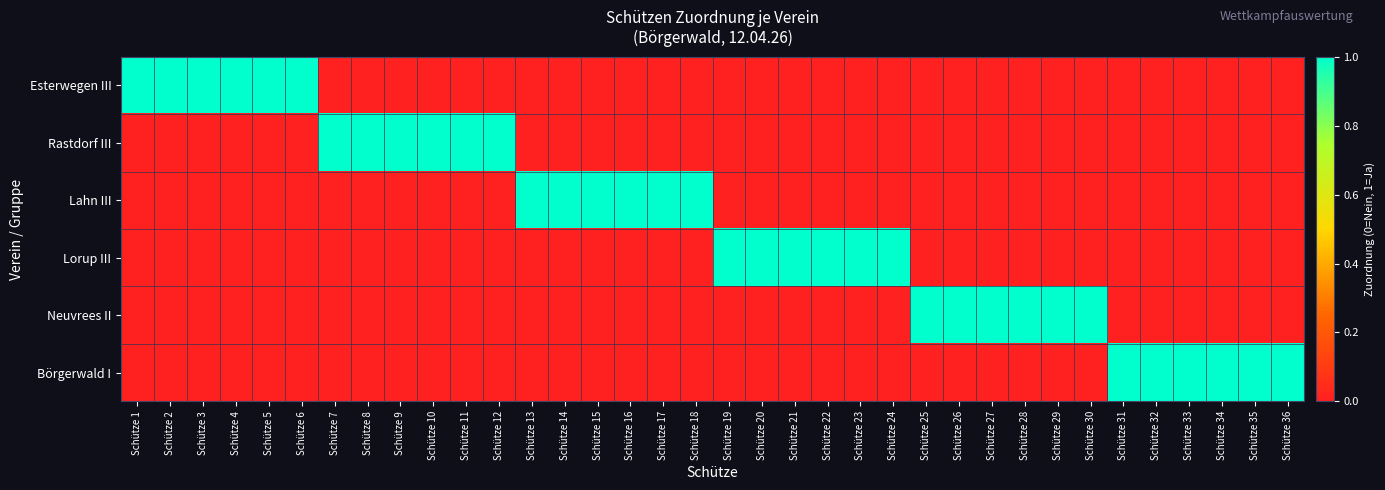

Reading left to right, transcribe all the data shown in this chart.

Esterwegen III: Schütze 1=1	Schütze 2=1	Schütze 3=1	Schütze 4=1	Schütze 5=1	Schütze 6=1	Schütze 7=0	Schütze 8=0	Schütze 9=0	Schütze 10=0	Schütze 11=0	Schütze 12=0	Schütze 13=0	Schütze 14=0	Schütze 15=0	Schütze 16=0	Schütze 17=0	Schütze 18=0	Schütze 19=0	Schütze 20=0	Schütze 21=0	Schütze 22=0	Schütze 23=0	Schütze 24=0	Schütze 25=0	Schütze 26=0	Schütze 27=0	Schütze 28=0	Schütze 29=0	Schütze 30=0	Schütze 31=0	Schütze 32=0	Schütze 33=0	Schütze 34=0	Schütze 35=0	Schütze 36=0
Rastdorf III: Schütze 1=0	Schütze 2=0	Schütze 3=0	Schütze 4=0	Schütze 5=0	Schütze 6=0	Schütze 7=1	Schütze 8=1	Schütze 9=1	Schütze 10=1	Schütze 11=1	Schütze 12=1	Schütze 13=0	Schütze 14=0	Schütze 15=0	Schütze 16=0	Schütze 17=0	Schütze 18=0	Schütze 19=0	Schütze 20=0	Schütze 21=0	Schütze 22=0	Schütze 23=0	Schütze 24=0	Schütze 25=0	Schütze 26=0	Schütze 27=0	Schütze 28=0	Schütze 29=0	Schütze 30=0	Schütze 31=0	Schütze 32=0	Schütze 33=0	Schütze 34=0	Schütze 35=0	Schütze 36=0
Lahn III: Schütze 1=0	Schütze 2=0	Schütze 3=0	Schütze 4=0	Schütze 5=0	Schütze 6=0	Schütze 7=0	Schütze 8=0	Schütze 9=0	Schütze 10=0	Schütze 11=0	Schütze 12=0	Schütze 13=1	Schütze 14=1	Schütze 15=1	Schütze 16=1	Schütze 17=1	Schütze 18=1	Schütze 19=0	Schütze 20=0	Schütze 21=0	Schütze 22=0	Schütze 23=0	Schütze 24=0	Schütze 25=0	Schütze 26=0	Schütze 27=0	Schütze 28=0	Schütze 29=0	Schütze 30=0	Schütze 31=0	Schütze 32=0	Schütze 33=0	Schütze 34=0	Schütze 35=0	Schütze 36=0
Lorup III: Schütze 1=0	Schütze 2=0	Schütze 3=0	Schütze 4=0	Schütze 5=0	Schütze 6=0	Schütze 7=0	Schütze 8=0	Schütze 9=0	Schütze 10=0	Schütze 11=0	Schütze 12=0	Schütze 13=0	Schütze 14=0	Schütze 15=0	Schütze 16=0	Schütze 17=0	Schütze 18=0	Schütze 19=1	Schütze 20=1	Schütze 21=1	Schütze 22=1	Schütze 23=1	Schütze 24=1	Schütze 25=0	Schütze 26=0	Schütze 27=0	Schütze 28=0	Schütze 29=0	Schütze 30=0	Schütze 31=0	Schütze 32=0	Schütze 33=0	Schütze 34=0	Schütze 35=0	Schütze 36=0
Neuvrees II: Schütze 1=0	Schütze 2=0	Schütze 3=0	Schütze 4=0	Schütze 5=0	Schütze 6=0	Schütze 7=0	Schütze 8=0	Schütze 9=0	Schütze 10=0	Schütze 11=0	Schütze 12=0	Schütze 13=0	Schütze 14=0	Schütze 15=0	Schütze 16=0	Schütze 17=0	Schütze 18=0	Schütze 19=0	Schütze 20=0	Schütze 21=0	Schütze 22=0	Schütze 23=0	Schütze 24=0	Schütze 25=1	Schütze 26=1	Schütze 27=1	Schütze 28=1	Schütze 29=1	Schütze 30=1	Schütze 31=0	Schütze 32=0	Schütze 33=0	Schütze 34=0	Schütze 35=0	Schütze 36=0
Börgerwald I: Schütze 1=0	Schütze 2=0	Schütze 3=0	Schütze 4=0	Schütze 5=0	Schütze 6=0	Schütze 7=0	Schütze 8=0	Schütze 9=0	Schütze 10=0	Schütze 11=0	Schütze 12=0	Schütze 13=0	Schütze 14=0	Schütze 15=0	Schütze 16=0	Schütze 17=0	Schütze 18=0	Schütze 19=0	Schütze 20=0	Schütze 21=0	Schütze 22=0	Schütze 23=0	Schütze 24=0	Schütze 25=0	Schütze 26=0	Schütze 27=0	Schütze 28=0	Schütze 29=0	Schütze 30=0	Schütze 31=1	Schütze 32=1	Schütze 33=1	Schütze 34=1	Schütze 35=1	Schütze 36=1